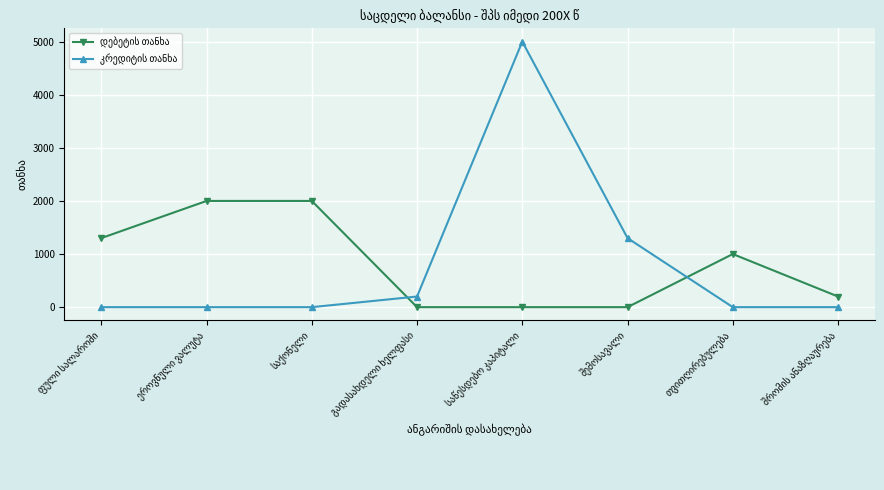

What is the greatest value displayed?

5000